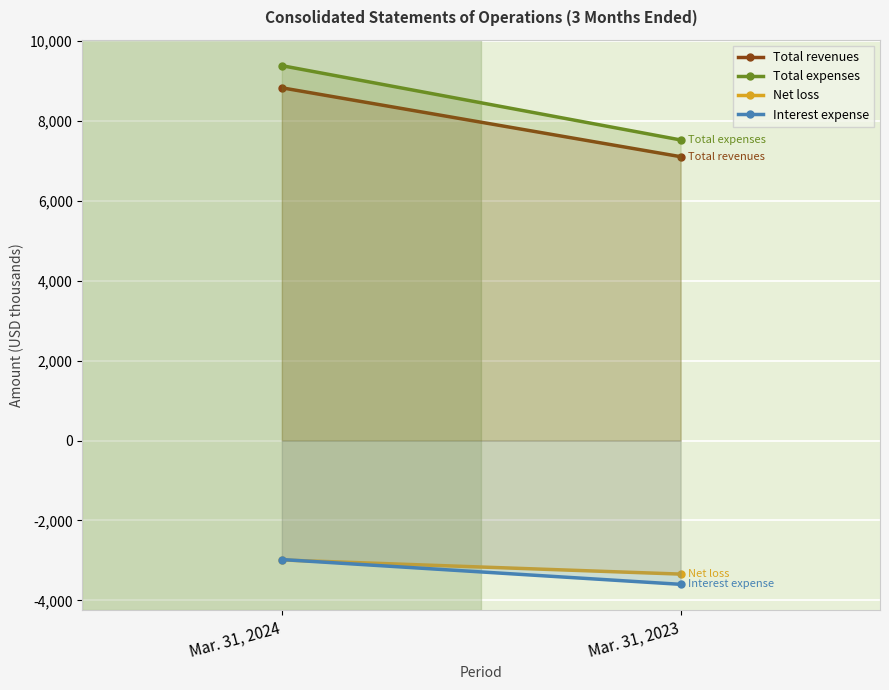

Reading left to right, list all the values displayed in this chart.

Total revenues: 8827	7103
Total expenses: 9381	7522
Net loss: -2989	-3343
Interest expense: -2979	-3599